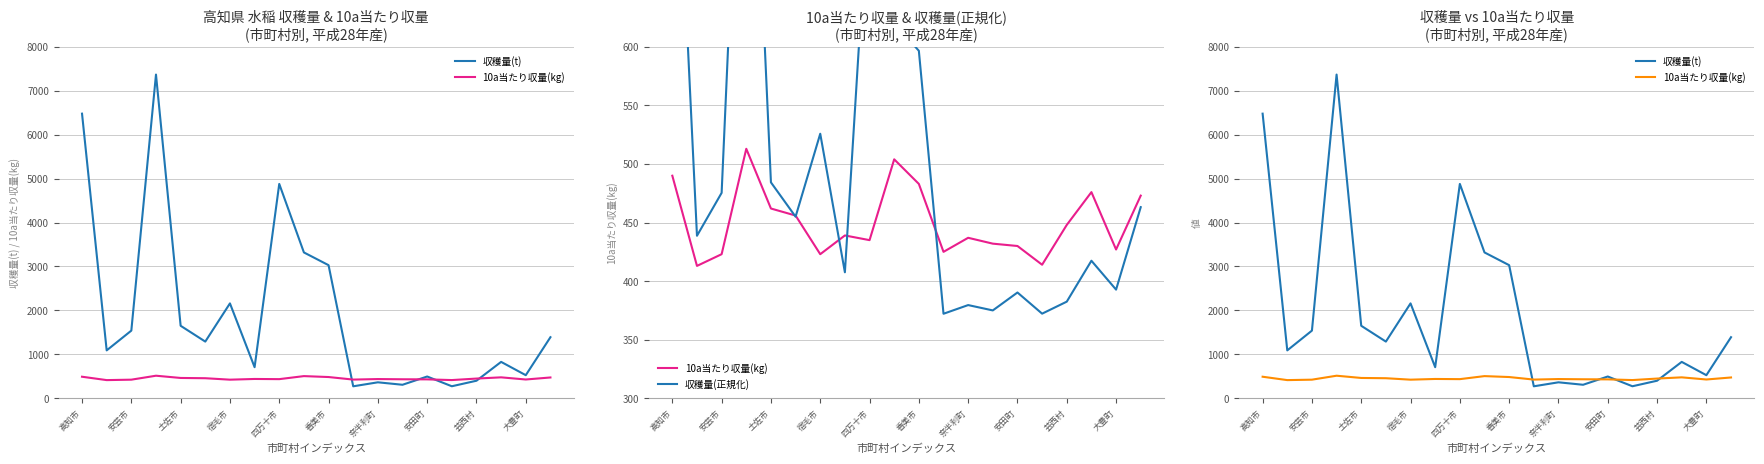

Which series has the largest range (max minus min)?

収穫量(t)